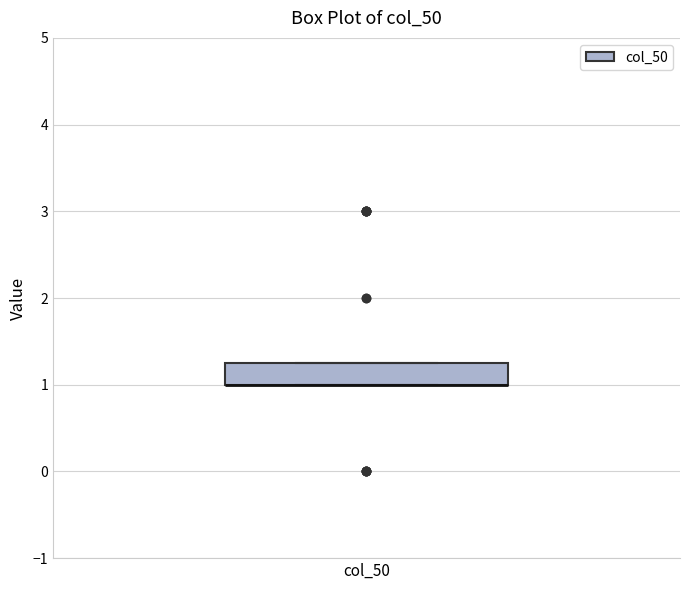

Read this box plot against the y-axis: the position of the median line, the range covered by the box, and the ends of both whiskers. The values are not printed on the chart, so give them approximately, as read against the axis.

median 1.0 (drawn on the box's lower edge), box 1.0 to 1.3, whiskers 1.0 to 1.3